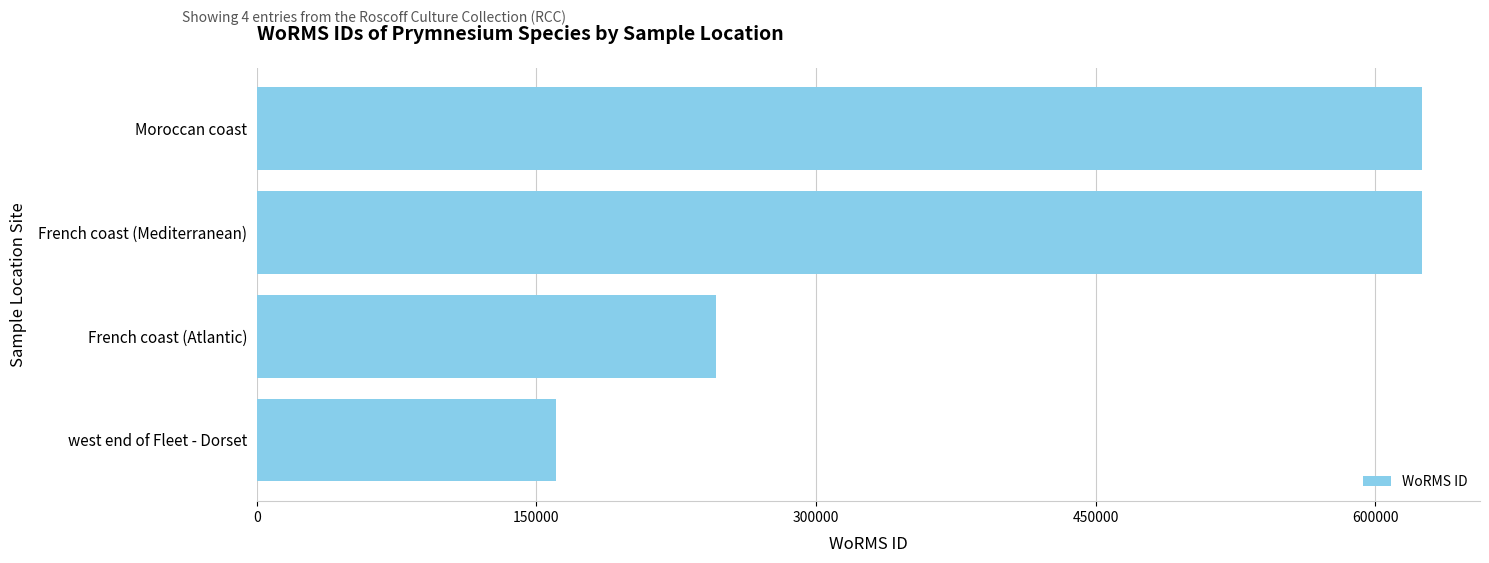

What is the approximate value at west end of Fleet - Dorset?

160564